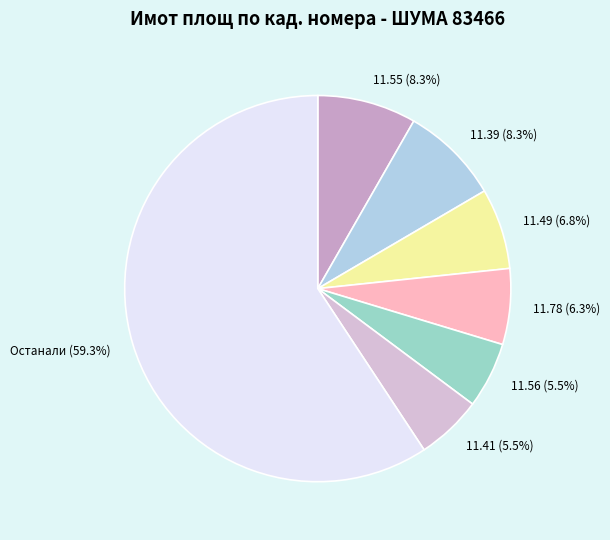

Approximately how many times larger is the value at 11.78 compared to 11.55?

0.8